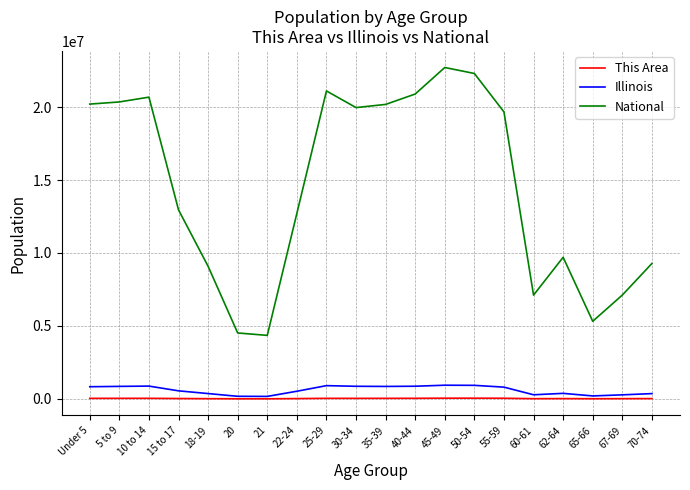

Which series has the largest total across all categories?

National